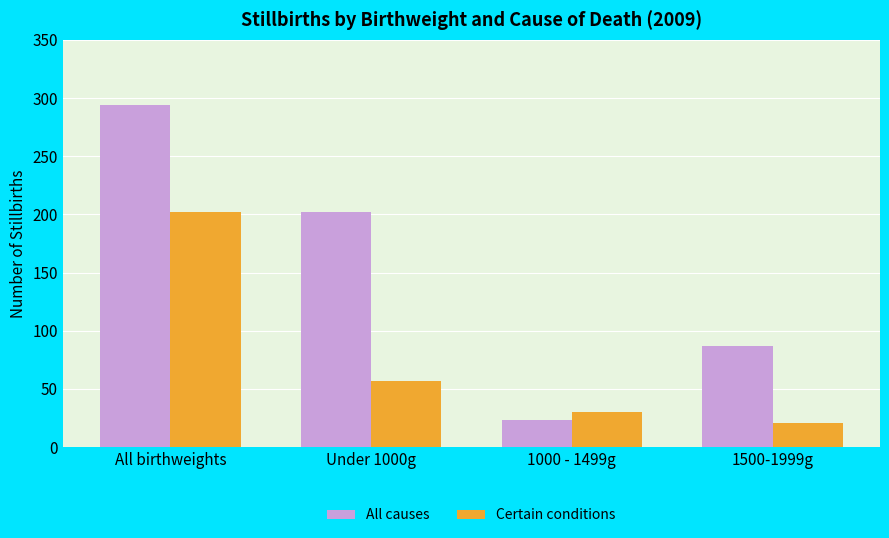

What is the label of the 1st bar from the right?

1500-1999g